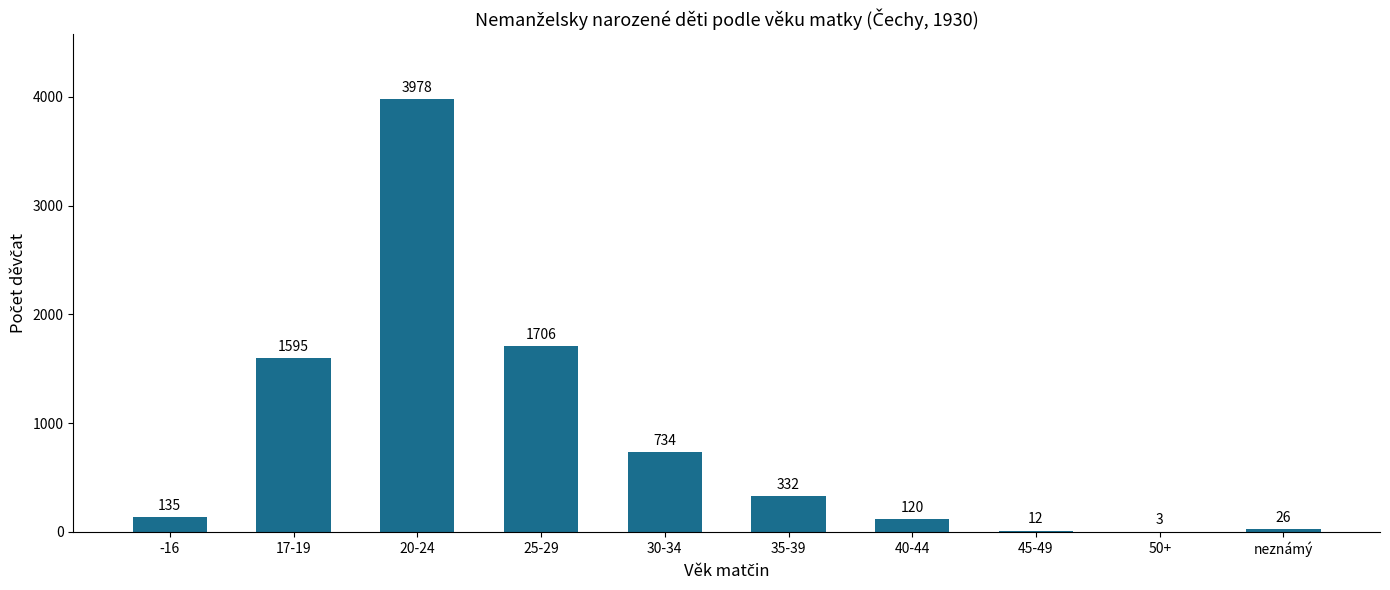

Between -16 and 40-44, which is larger?

-16